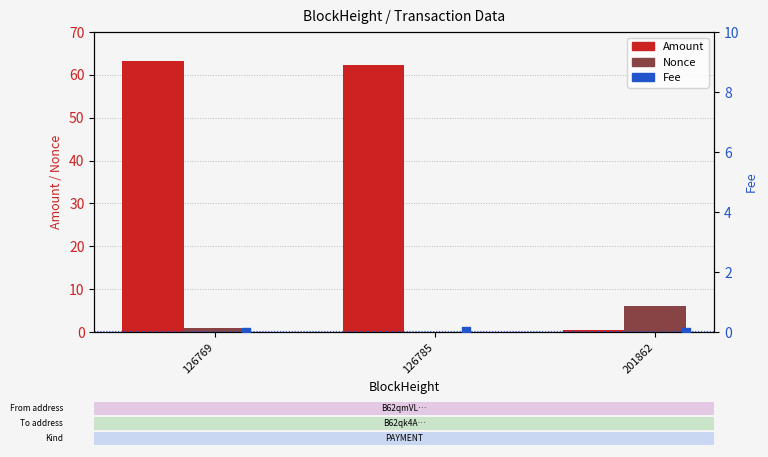

Which series has the largest total across all categories?

Amount